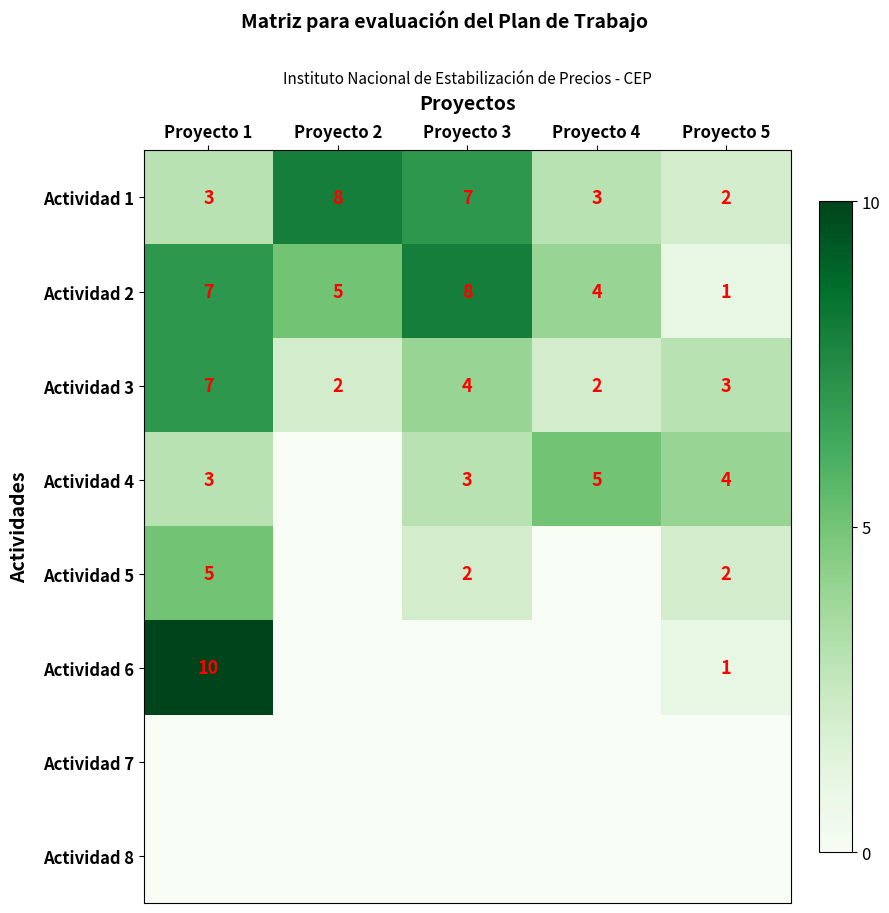

What value does the Actividad 3 series have at Proyecto 1?

7